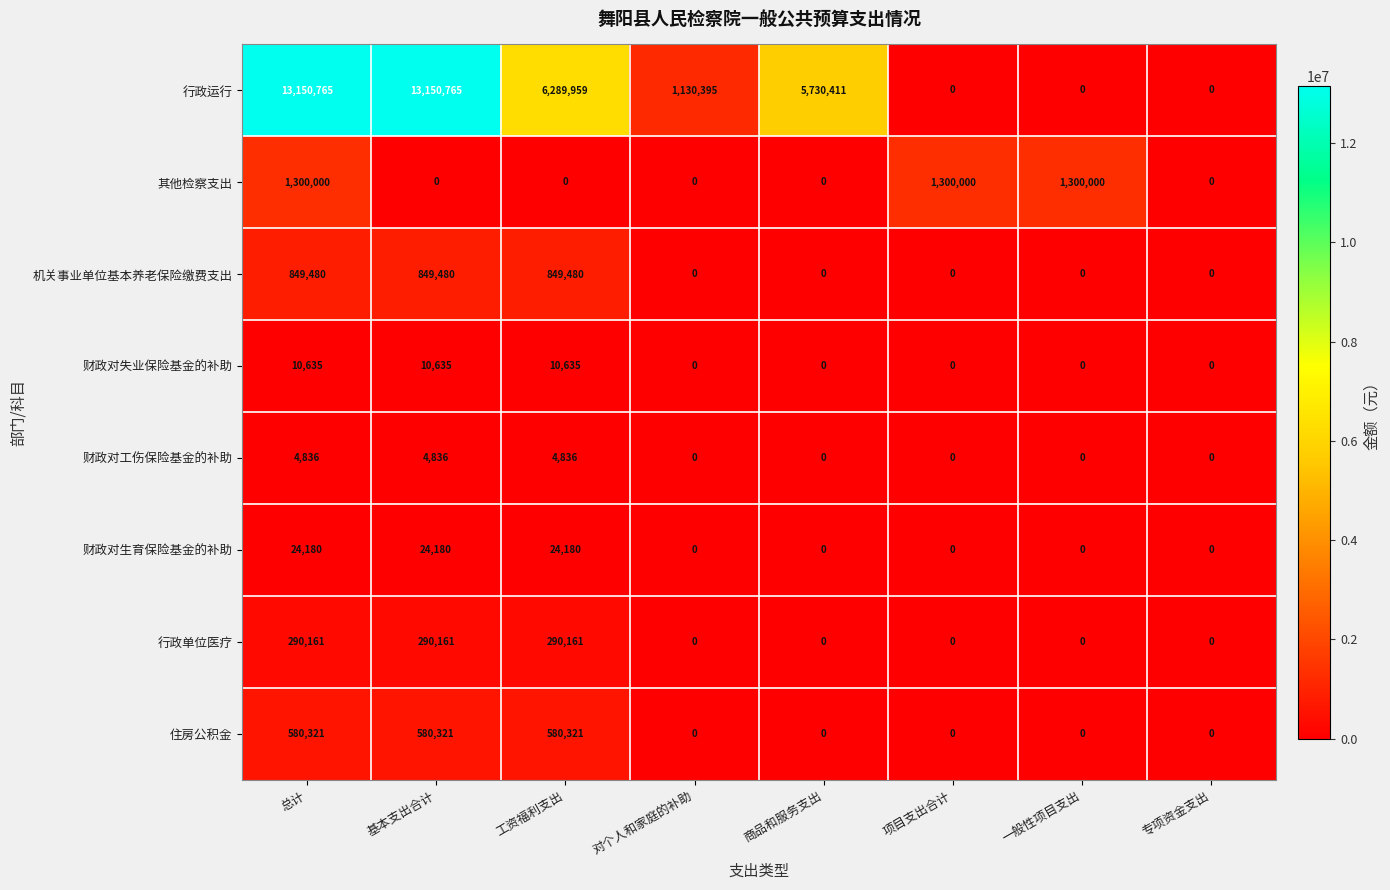

Rank the series by their maximum value, from highest to lowest.

行政运行, 其他检察支出, 机关事业单位基本养老保险缴费支出, 住房公积金, 行政单位医疗, 财政对生育保险基金的补助, 财政对失业保险基金的补助, 财政对工伤保险基金的补助